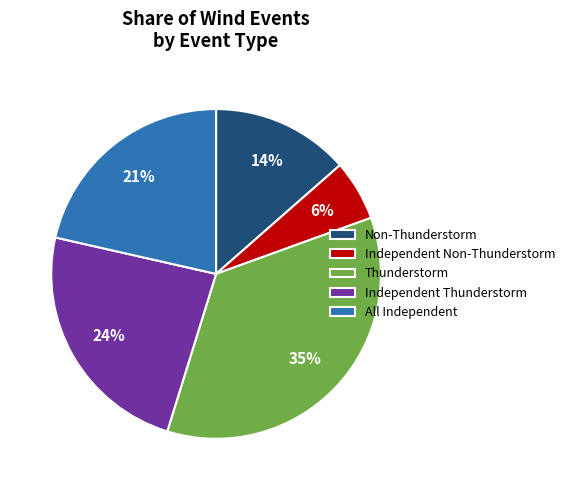

To the nearest percent, what percentage of the pie is All Independent?

21%